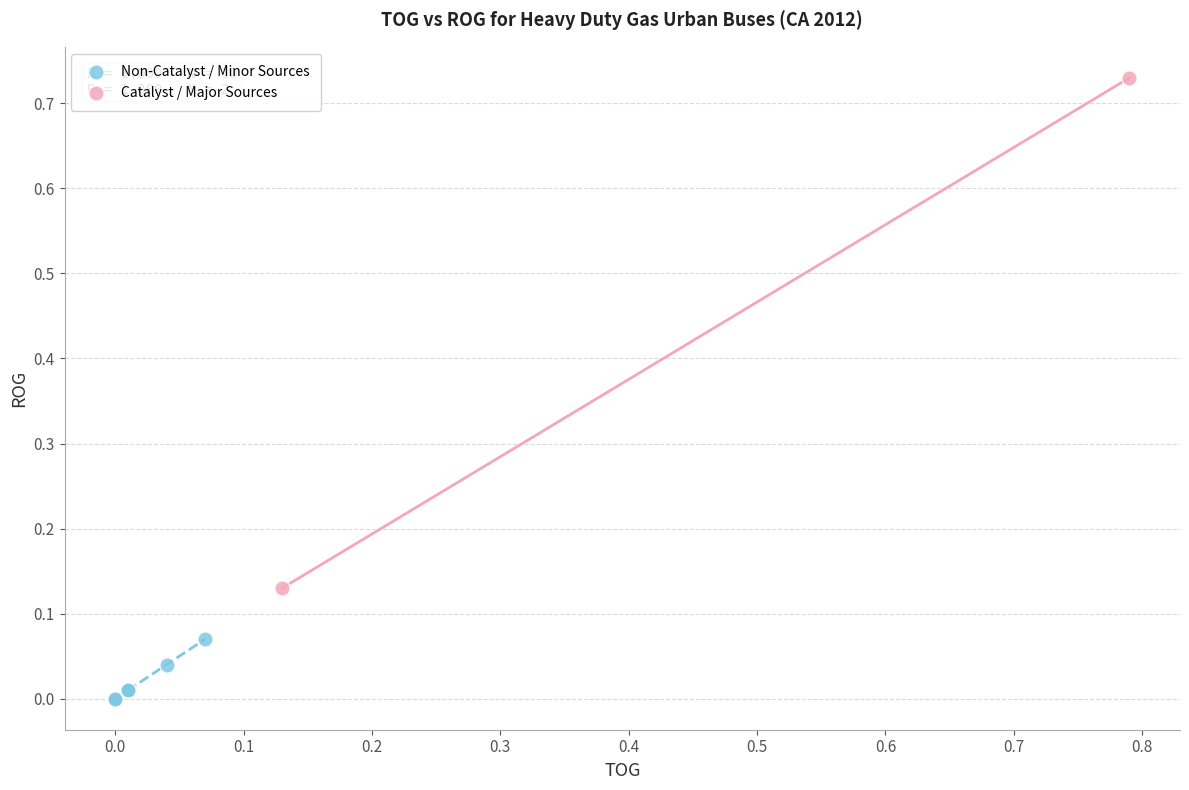

What are all the series names shown in the legend?

Non-Catalyst / Minor Sources, Catalyst / Major Sources